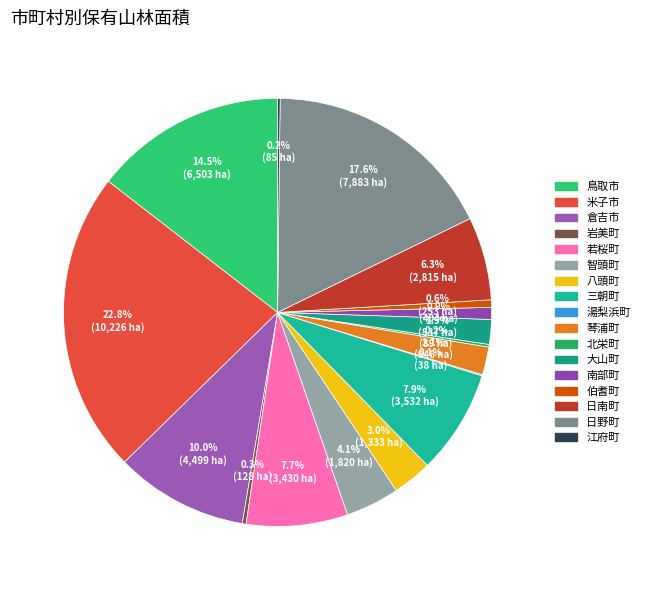

What percentage is the 日野町 slice, to the nearest percent?

18%